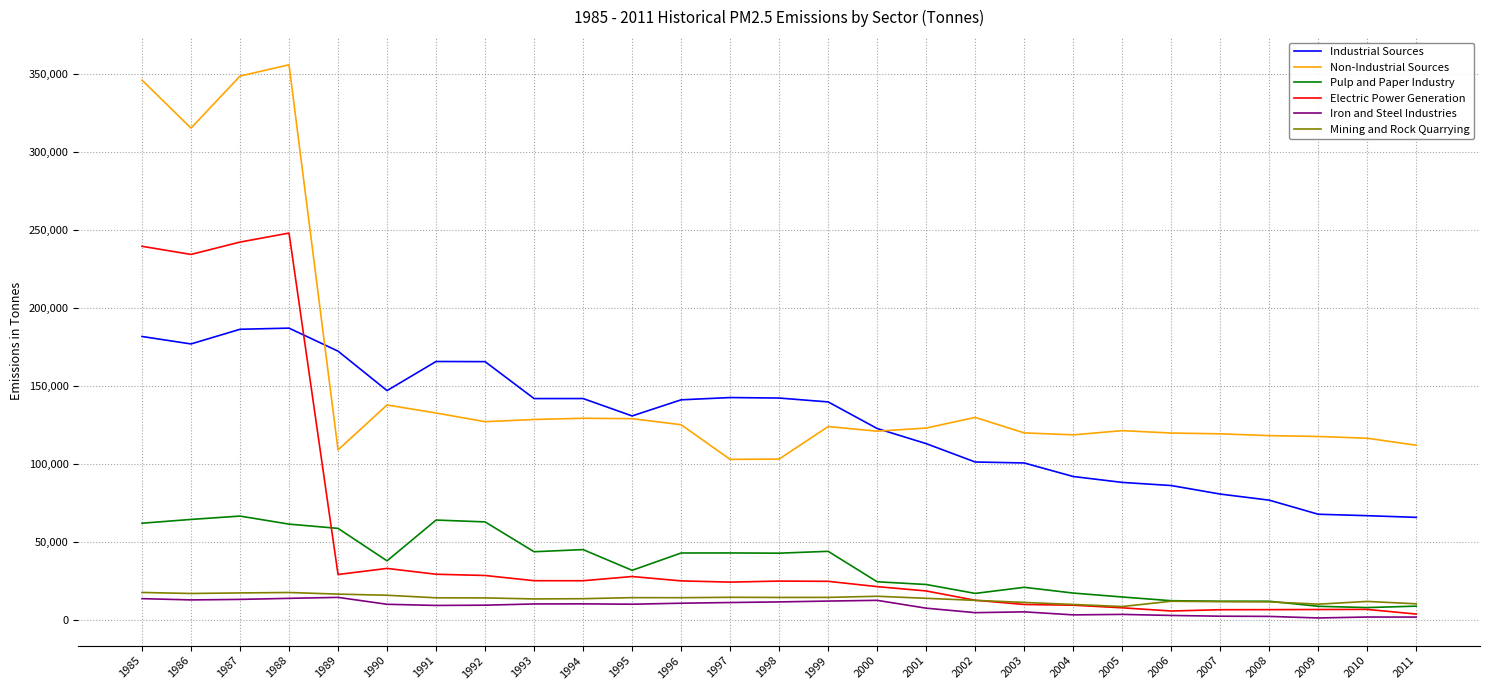

True or false: Non-Industrial Sources has more than 1 points higher than both neighbors.

True